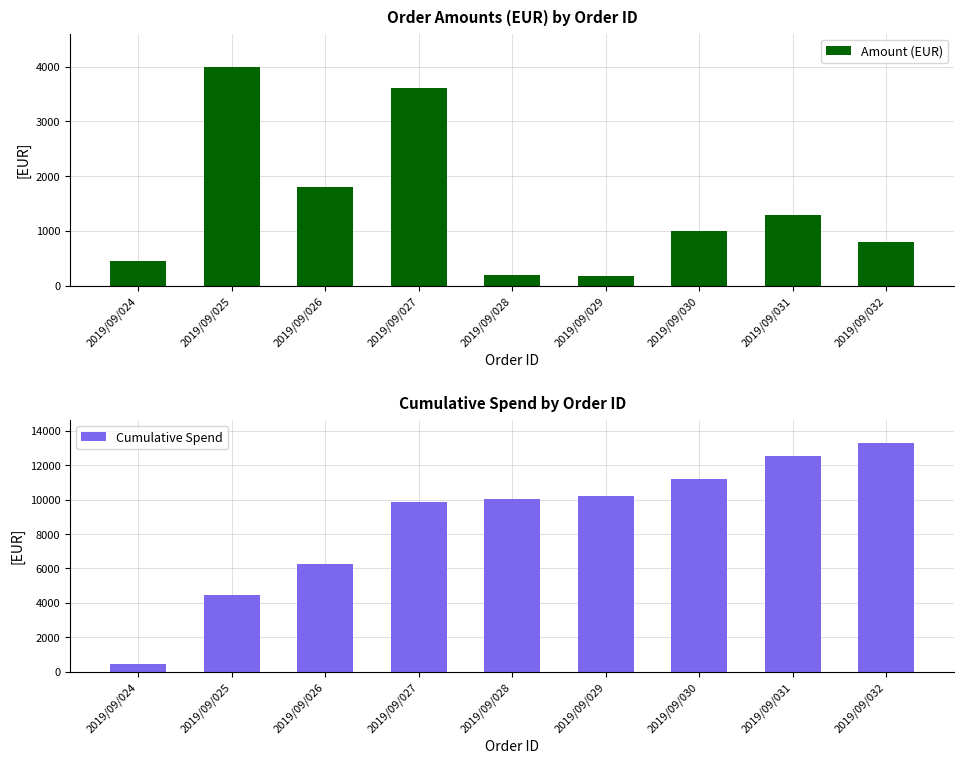

Which label corresponds to the smallest value in the chart?

2019/09/029